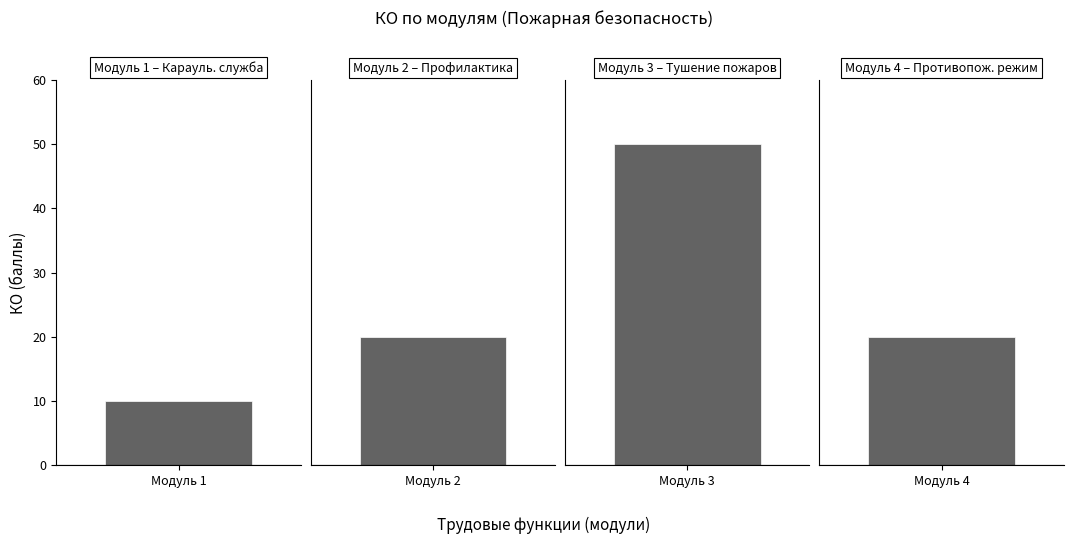

Rank the categories by value from lowest to highest.

Модуль 1, Модуль 2, Модуль 4, Модуль 3